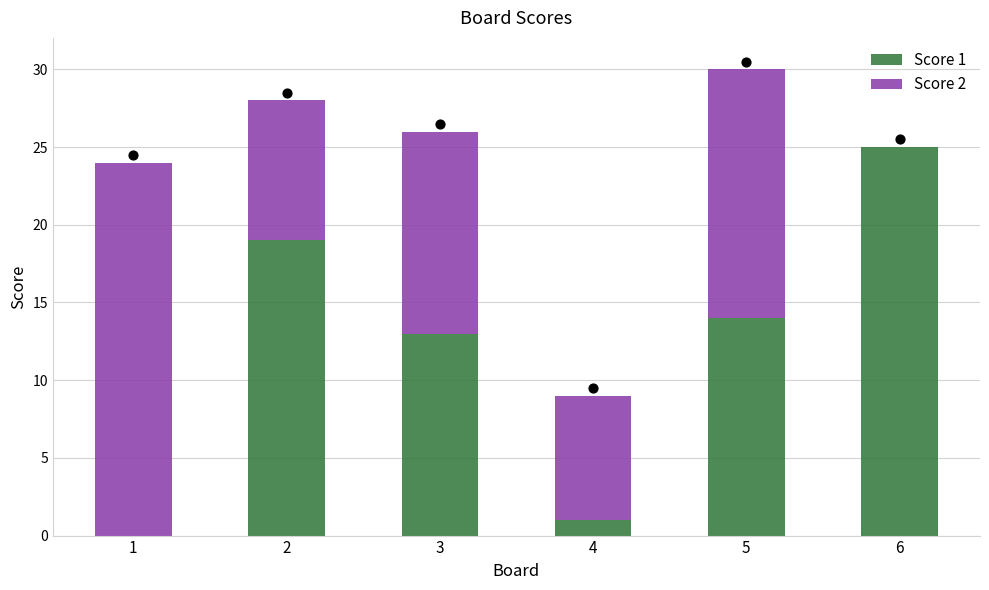

Which series contains the highest Y value?

Score 1